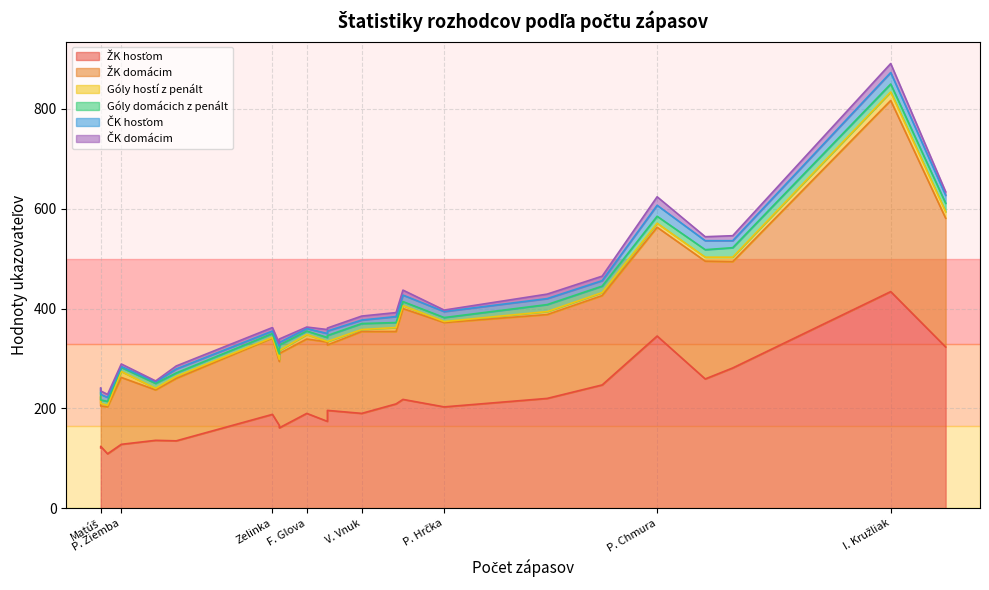

What are all the series names shown in the legend?

ŽK hosťom, ŽK domácim, Góly hostí z penált, Góly domácich z penált, ČK hosťom, ČK domácim